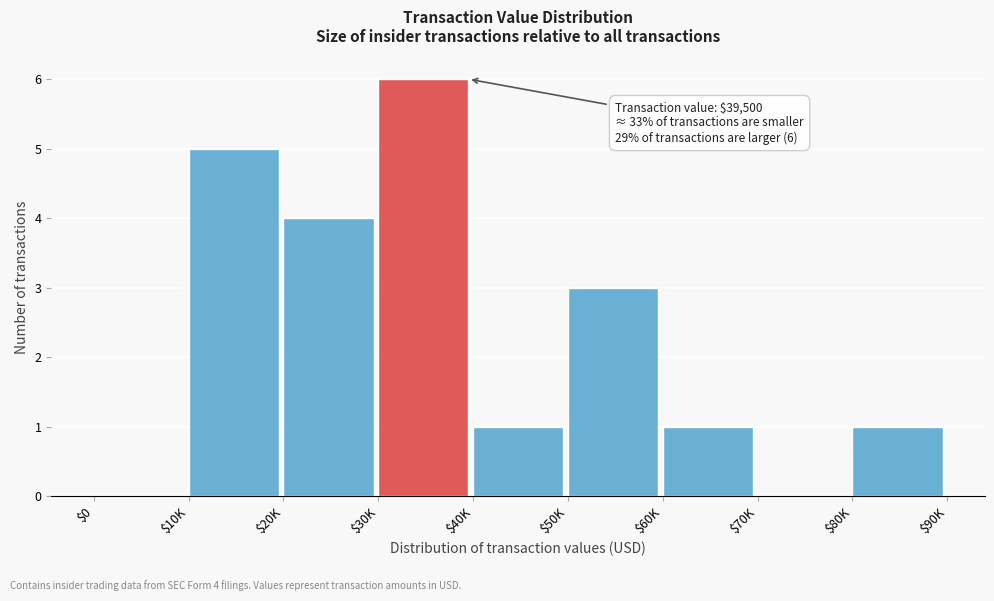

What is the sum of all values?

21